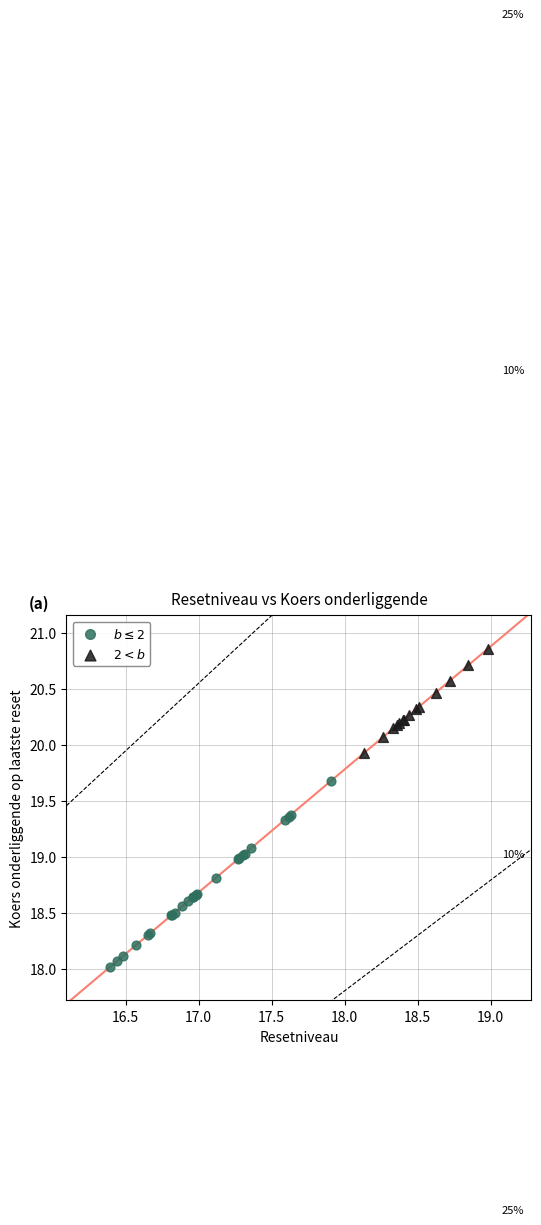

Which series reaches the minimum Y coordinate?

$b \leq 2$